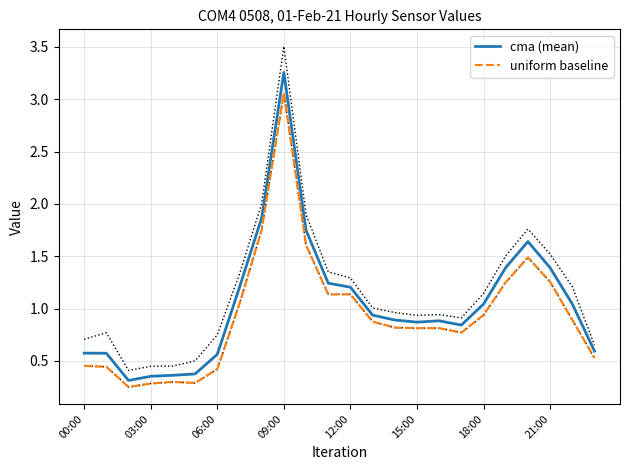

The cma (mean) series shows 0.5 at 12:00. True or false?

False